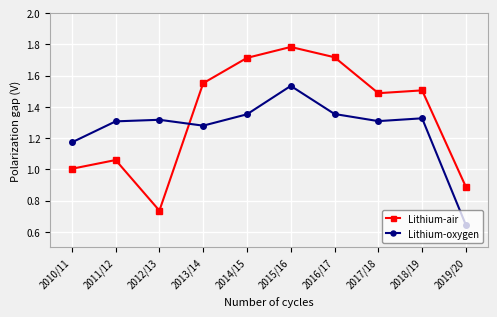

Which series changed the most between 2011/12 and 2017/18?

Lithium-air